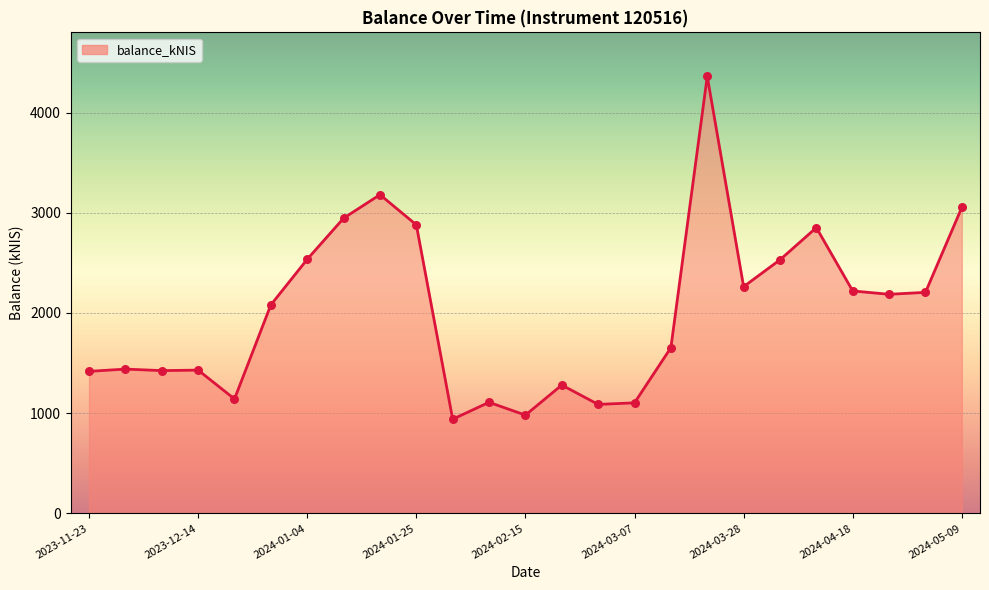

What is the minimum value shown in the chart?

940.2